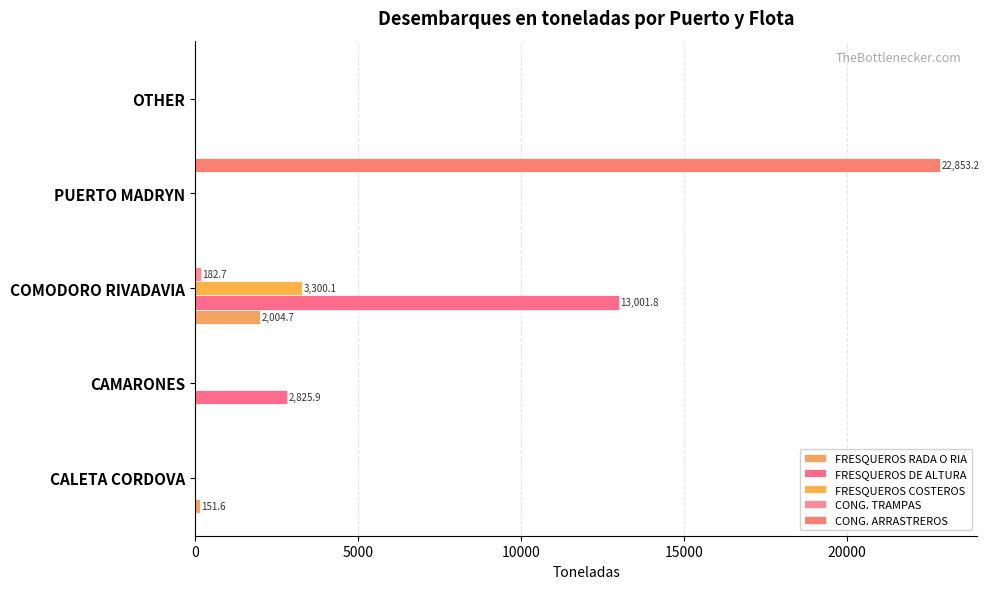

How many series are shown in this chart?

5